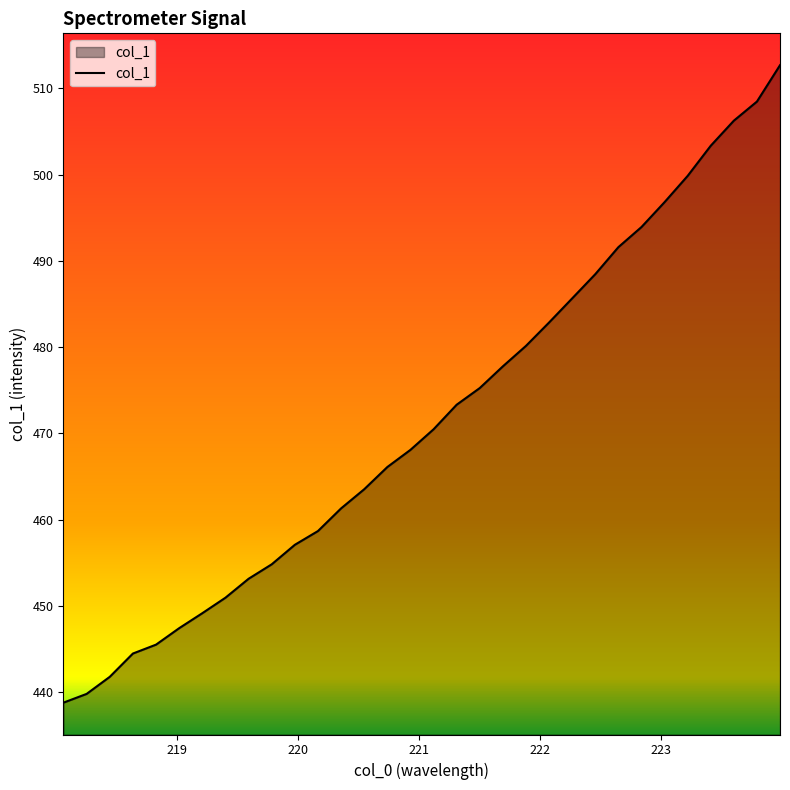

What is the difference between the maximum and minimum values?

73.9